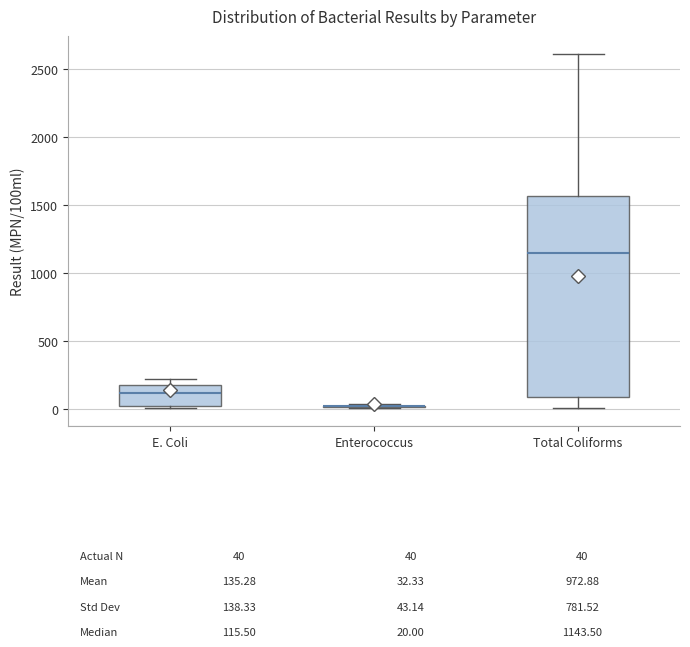

Which box is the tallest, from its lower edge to its upper edge?

Total Coliforms